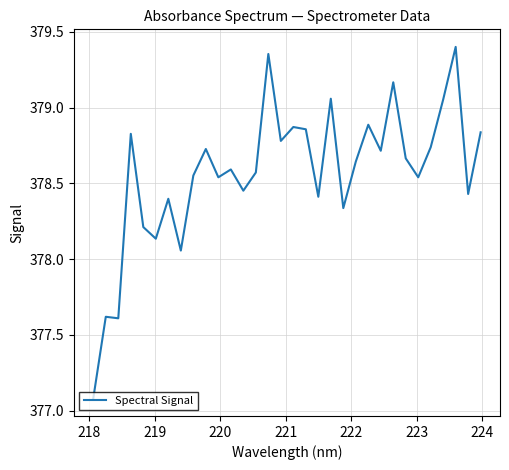

What is the smallest value displayed?

377.1